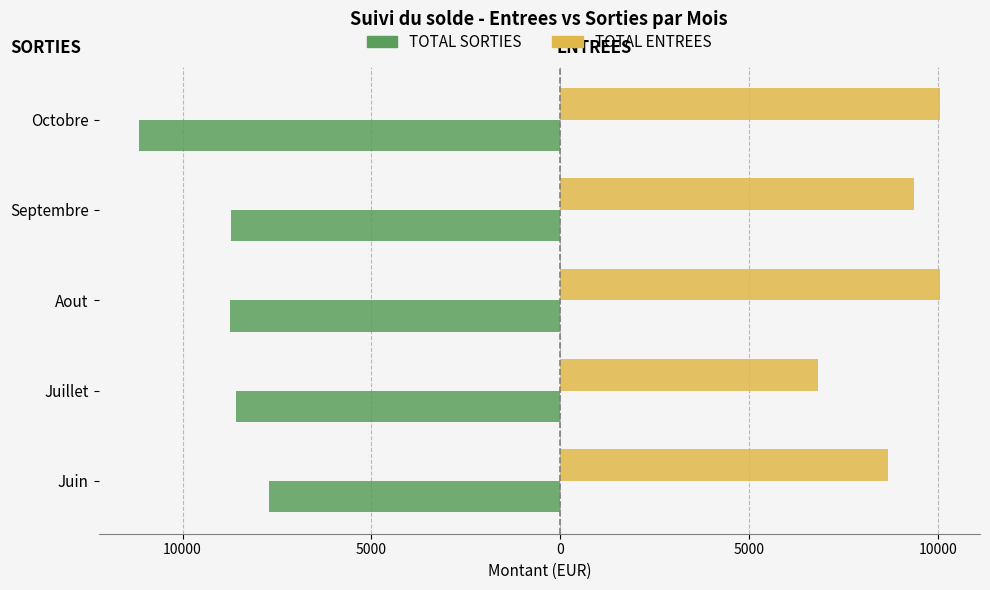

What are all the series names shown in the legend?

TOTAL SORTIES, TOTAL ENTREES